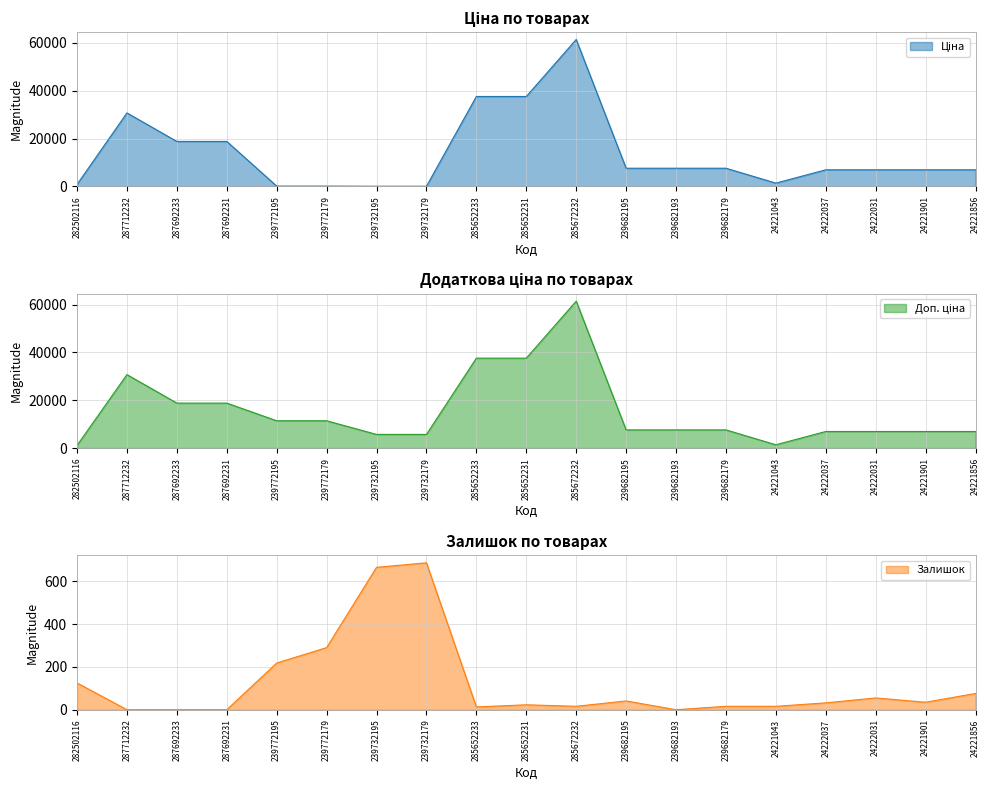

Reading left to right, what are all the values shown in this chart?

Ціна: 282502116=818.5	287712232=30717.1	287692233=18796.8	287692231=18796.8	239772195=114.1	239772179=114.1	239732195=57.0	239732179=57.0	285652233=37593.6	285652231=37593.6	285672232=61434.3	239682195=7596.5	239682193=7596.5	239682179=7596.5	24221043=1375.4	24222037=6925.7	24222031=6925.7	24221901=6925.7	24221856=6925.7
Доп. ціна: 282502116=1109.2	287712232=30717.1	287692233=18796.8	287692231=18796.8	239772195=11410.0	239772179=11410.0	239732195=5705.0	239732179=5705.0	285652233=37593.6	285652231=37593.6	285672232=61434.3	239682195=7596.5	239682193=7596.5	239682179=7596.5	24221043=1375.0	24222037=6925.7	24222031=6925.7	24221901=6925.7	24221856=6925.7
Залишок: 282502116=125.0	287712232=0.0	287692233=0.0	287692231=0.0	239772195=218.0	239772179=290.0	239732195=665.0	239732179=686.0	285652233=13.0	285652231=23.0	285672232=16.0	239682195=41.0	239682193=0.0	239682179=16.0	24221043=16.0	24222037=32.0	24222031=55.0	24221901=35.0	24221856=76.0